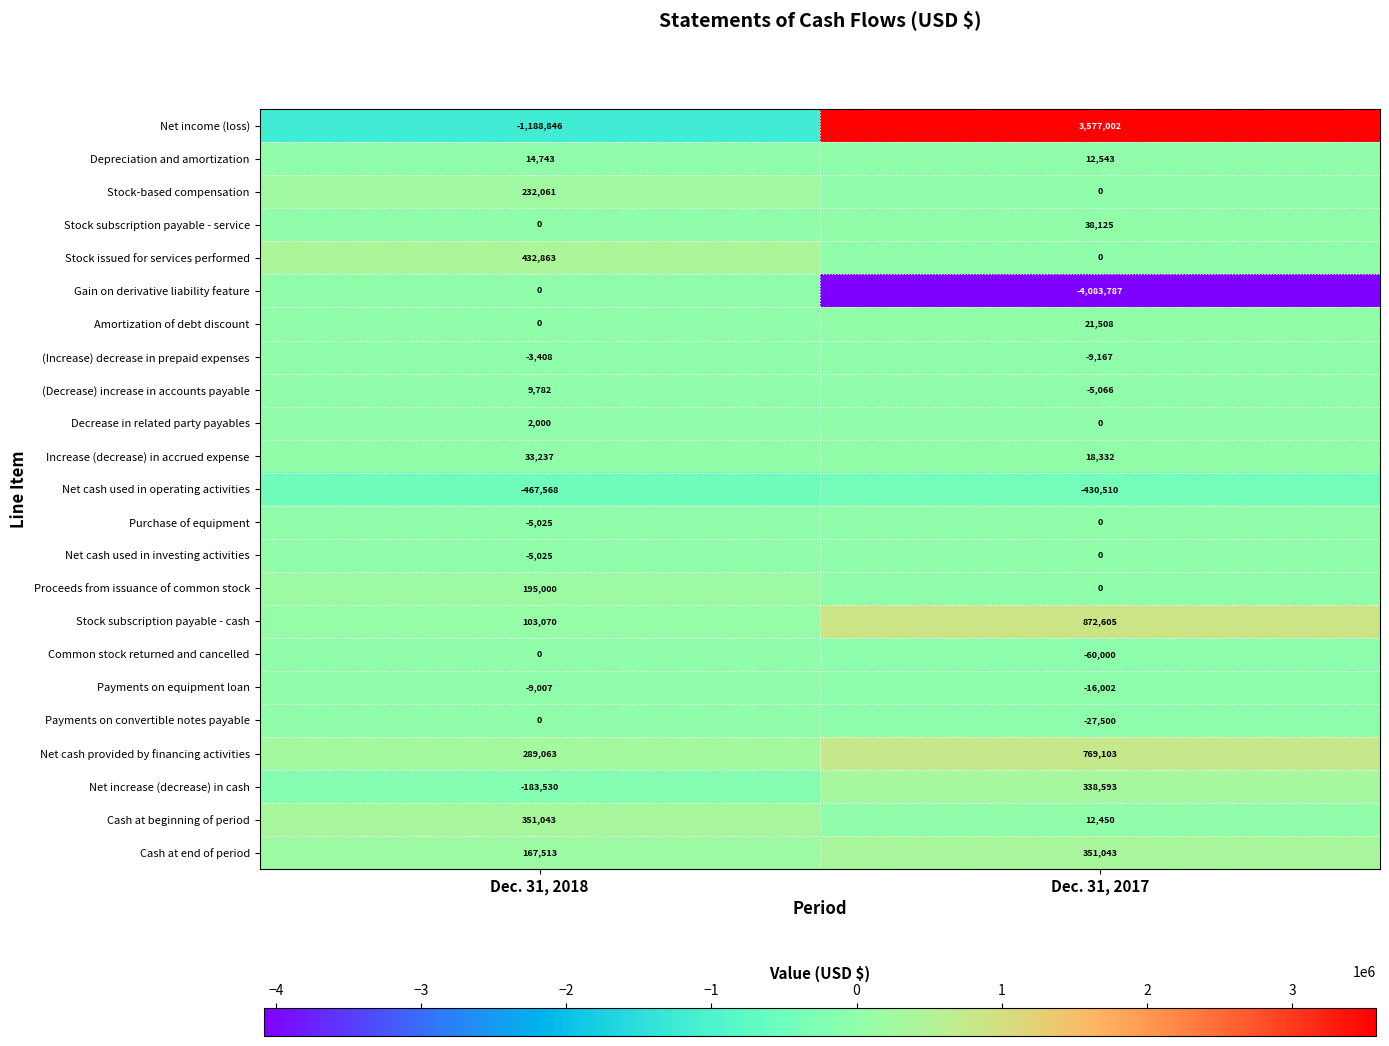

How many distinct data groups are displayed?

23